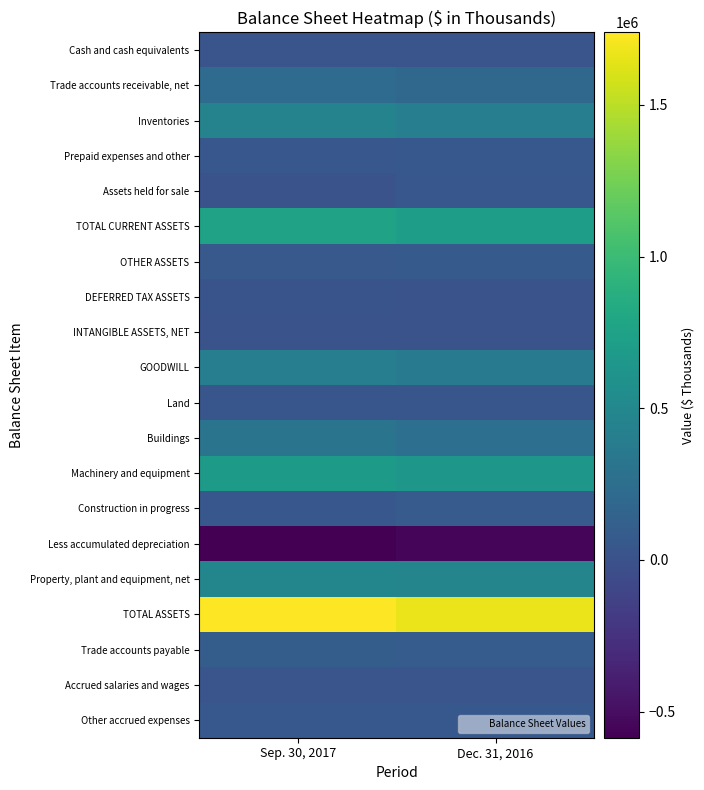

Reading right to left, transcribe all the data shown in this chart.

Cash and cash equivalents: Dec. 31, 2016=25865	Sep. 30, 2017=24654
Trade accounts receivable, net: Dec. 31, 2016=194509	Sep. 30, 2017=222552
Inventories: Dec. 31, 2016=404320	Sep. 30, 2017=456480
Prepaid expenses and other: Dec. 31, 2016=50974	Sep. 30, 2017=43245
Assets held for sale: Dec. 31, 2016=41393	Sep. 30, 2017=7396
TOTAL CURRENT ASSETS: Dec. 31, 2016=717061	Sep. 30, 2017=754327
OTHER ASSETS: Dec. 31, 2016=70462	Sep. 30, 2017=66917
DEFERRED TAX ASSETS: Dec. 31, 2016=12120	Sep. 30, 2017=18075
INTANGIBLE ASSETS, NET: Dec. 31, 2016=8126	Sep. 30, 2017=7658
GOODWILL: Dec. 31, 2016=383568	Sep. 30, 2017=407127
Land: Dec. 31, 2016=33015	Sep. 30, 2017=34866
Buildings: Dec. 31, 2016=265157	Sep. 30, 2017=306217
Machinery and equipment: Dec. 31, 2016=643869	Sep. 30, 2017=684526
Construction in progress: Dec. 31, 2016=79981	Sep. 30, 2017=44974
Less accumulated depreciation: Dec. 31, 2016=-545499	Sep. 30, 2017=-585822
Property, plant and equipment, net: Dec. 31, 2016=476523	Sep. 30, 2017=484761
TOTAL ASSETS: Dec. 31, 2016=1667860	Sep. 30, 2017=1738865
Trade accounts payable: Dec. 31, 2016=92450	Sep. 30, 2017=101104
Accrued salaries and wages: Dec. 31, 2016=26502	Sep. 30, 2017=25676
Other accrued expenses: Dec. 31, 2016=54752	Sep. 30, 2017=58282